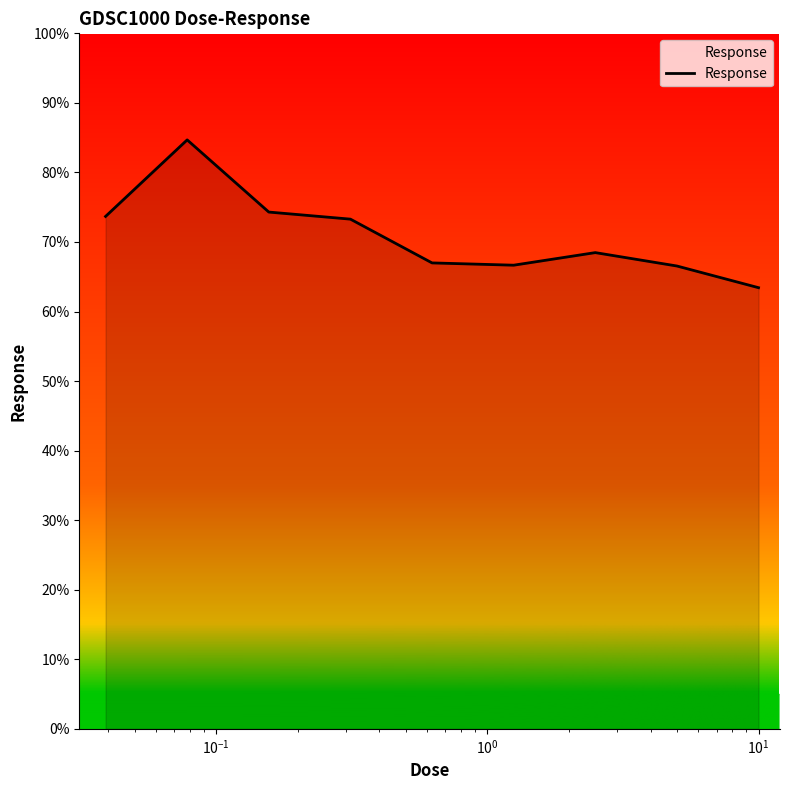

What is the maximum value shown in the chart?

84.7